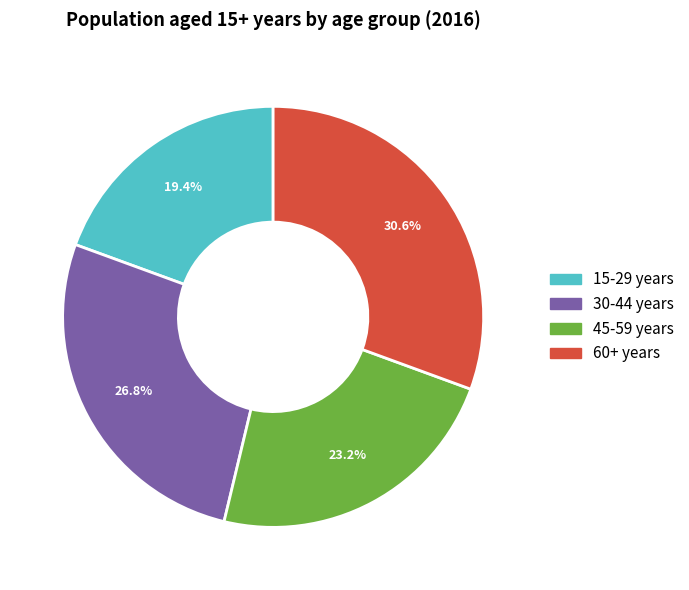

Is there any slice that represents more than half of the pie?

No